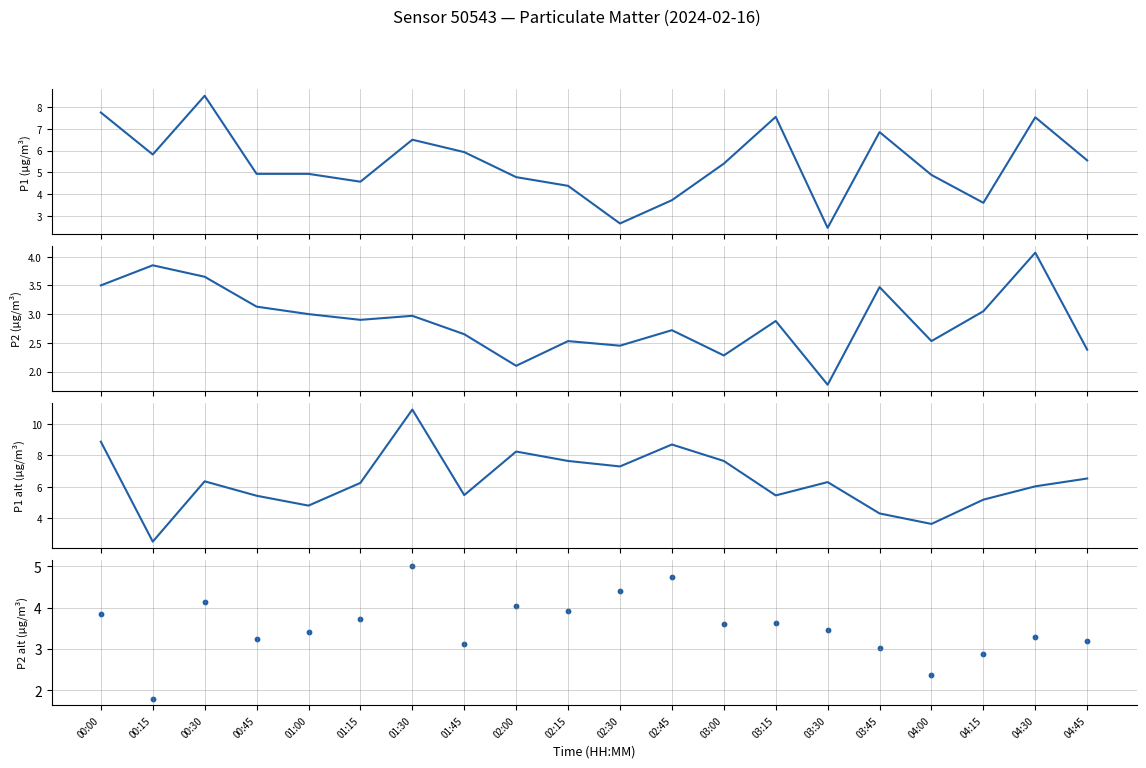

At how many categories does at least one series exceed 3?

20